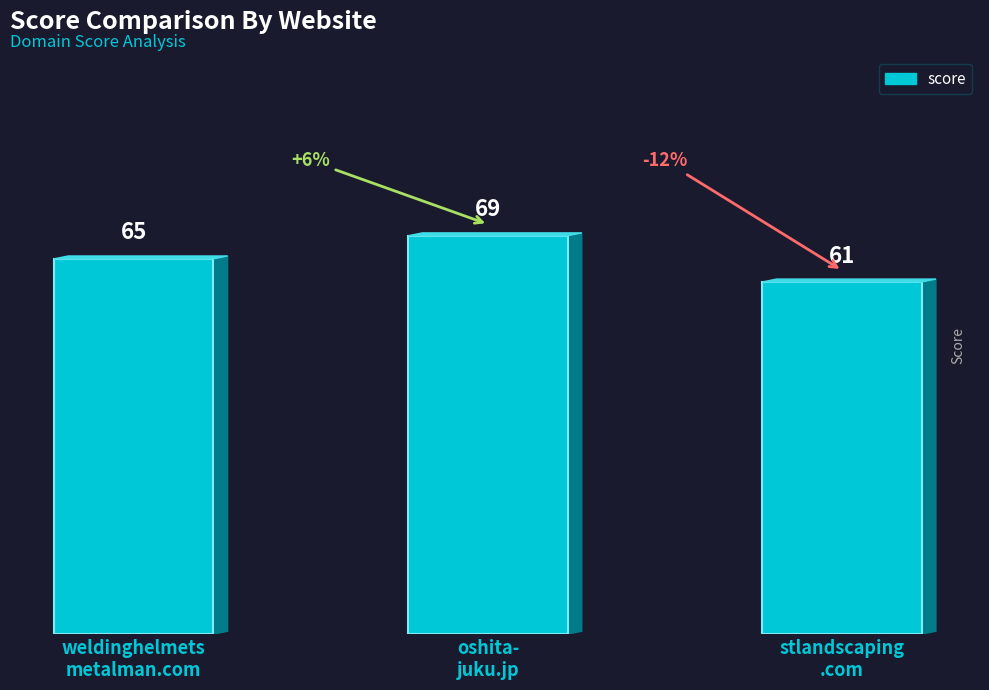

Rank the categories by value from highest to lowest.

oshita-
juku.jp, weldinghelmets
metalman.com, stlandscaping
.com